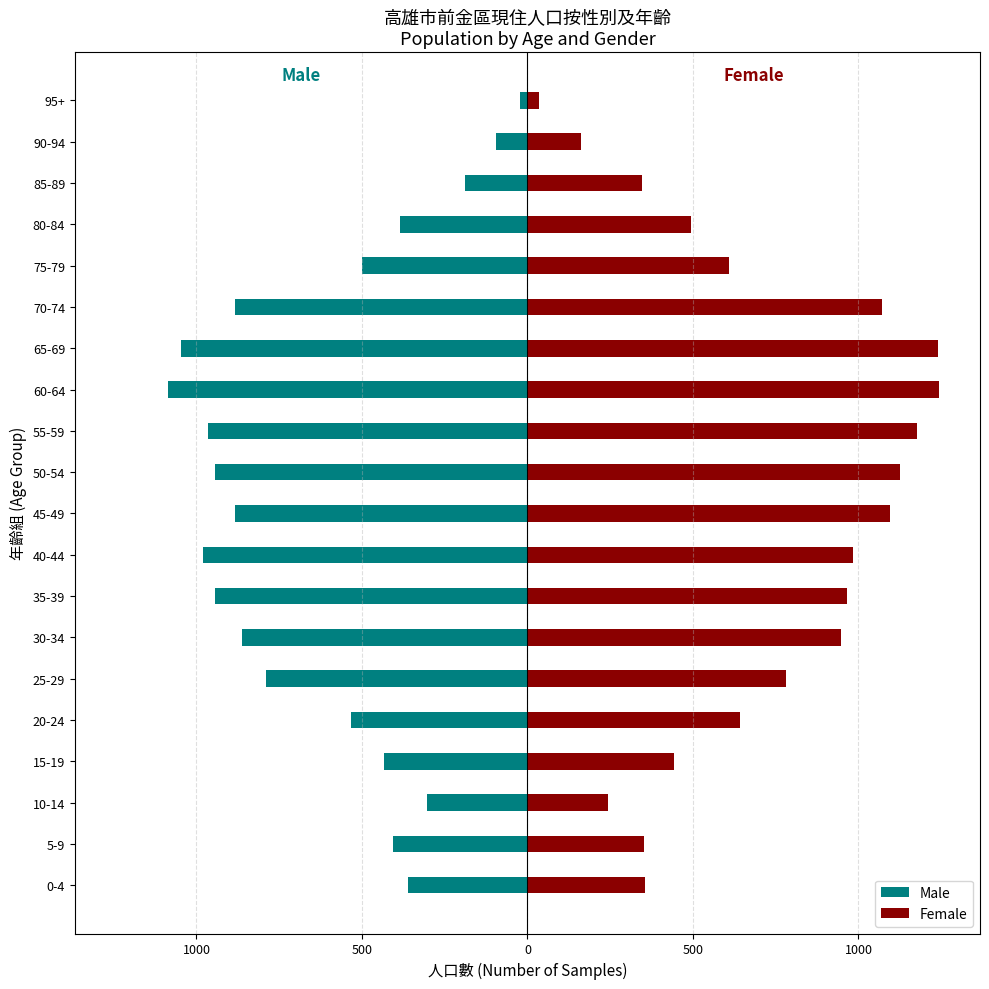

What is the spread (max minus min) of values at 500?

546